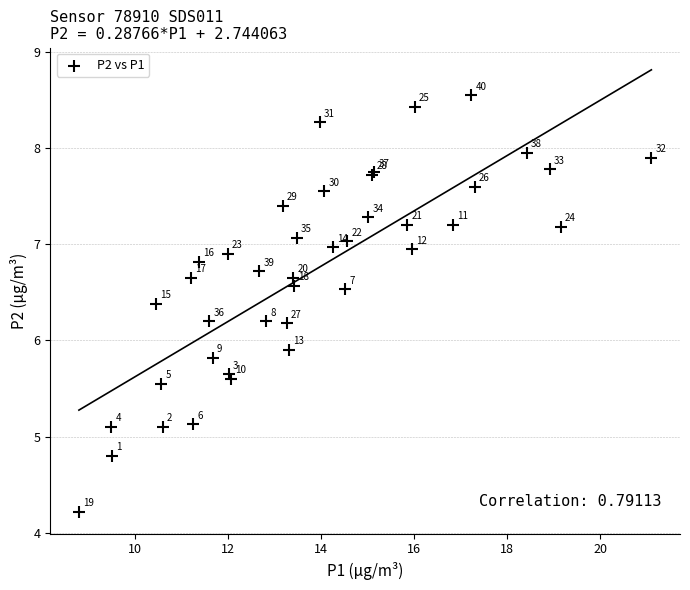

What Y value in the scatter plot is closest to 6?

5.9